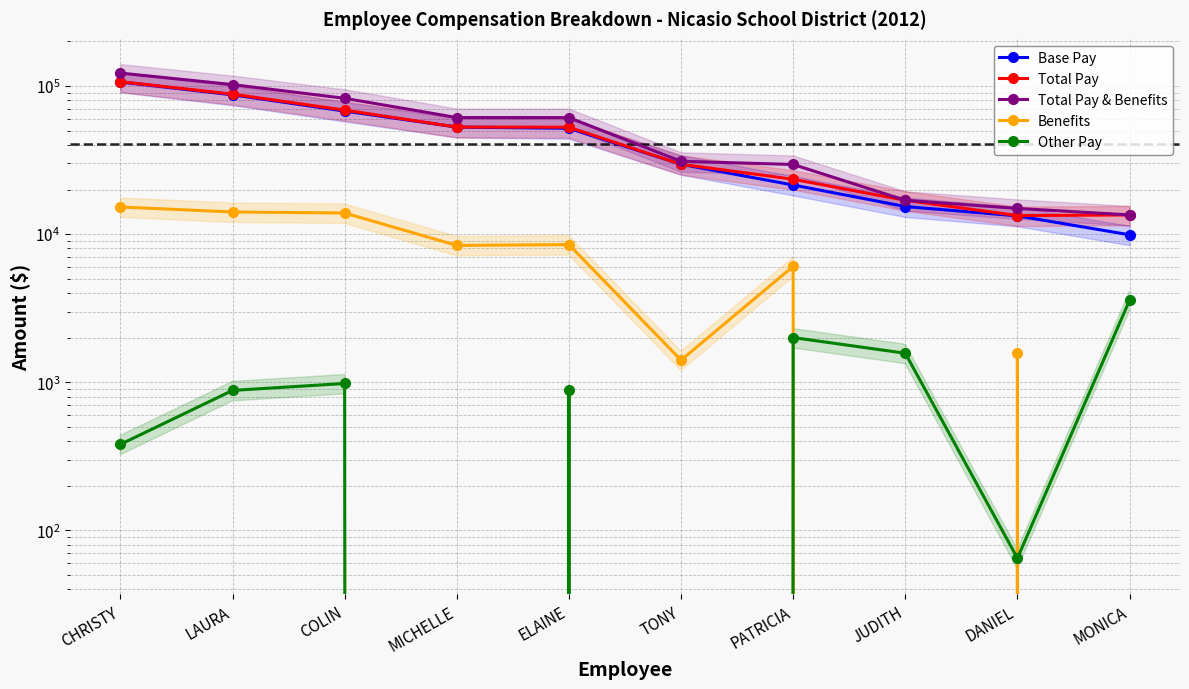

What is the difference between the second highest and second lowest values in the Other Pay series?

2002.4